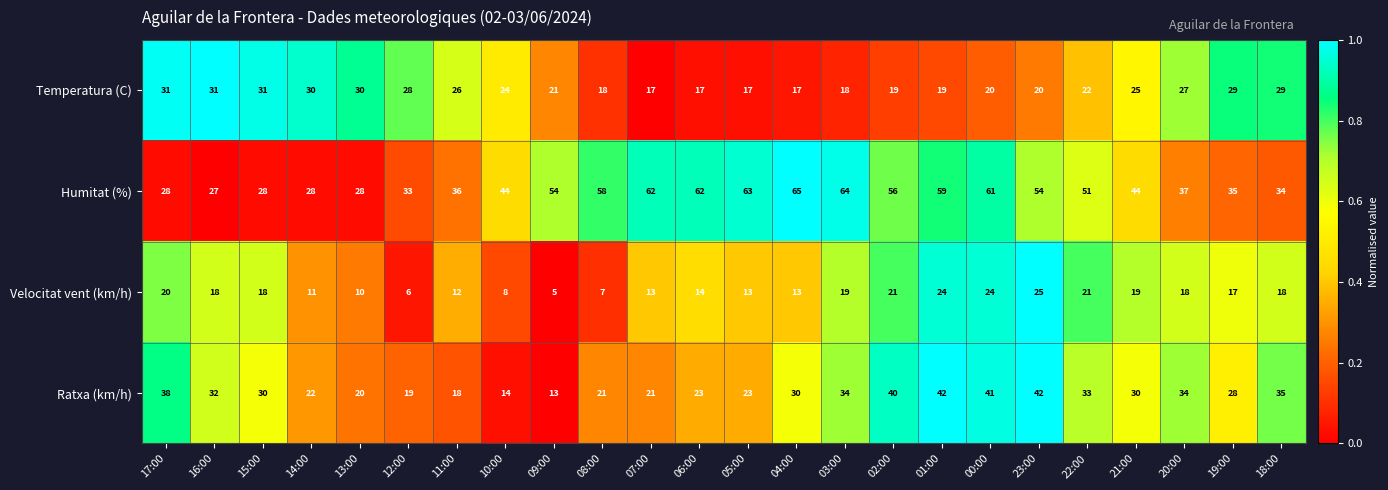

Is the value of Humitat (%) at 03:00 greater than the value of Ratxa (km/h) at 09:00?

Yes